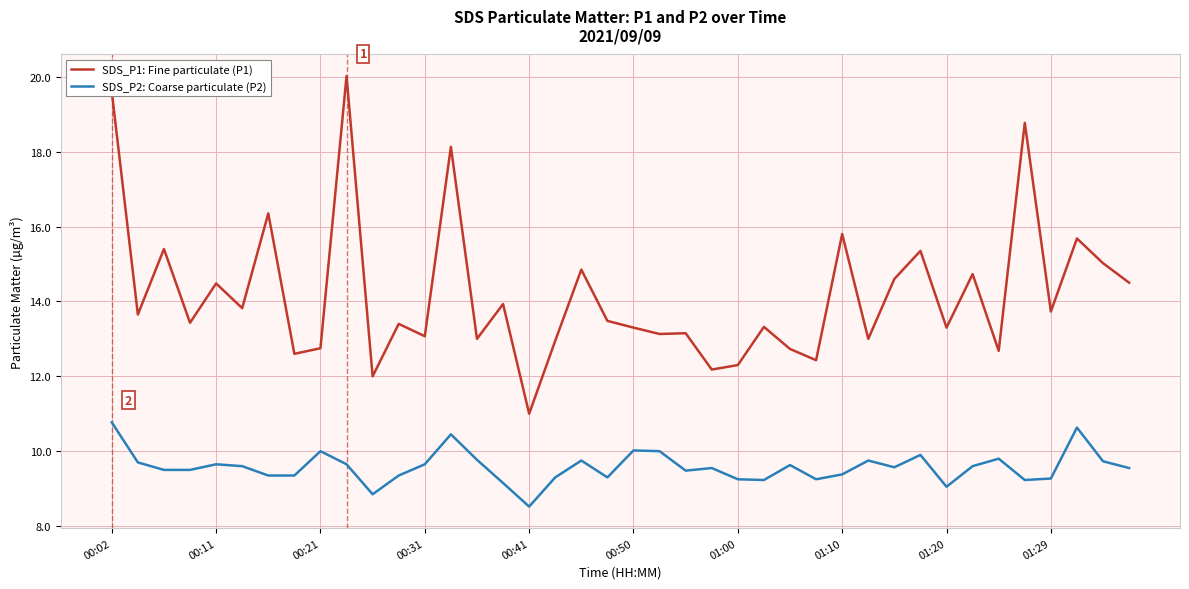

What is the maximum value for SDS_P2: Coarse particulate (P2)?

10.8